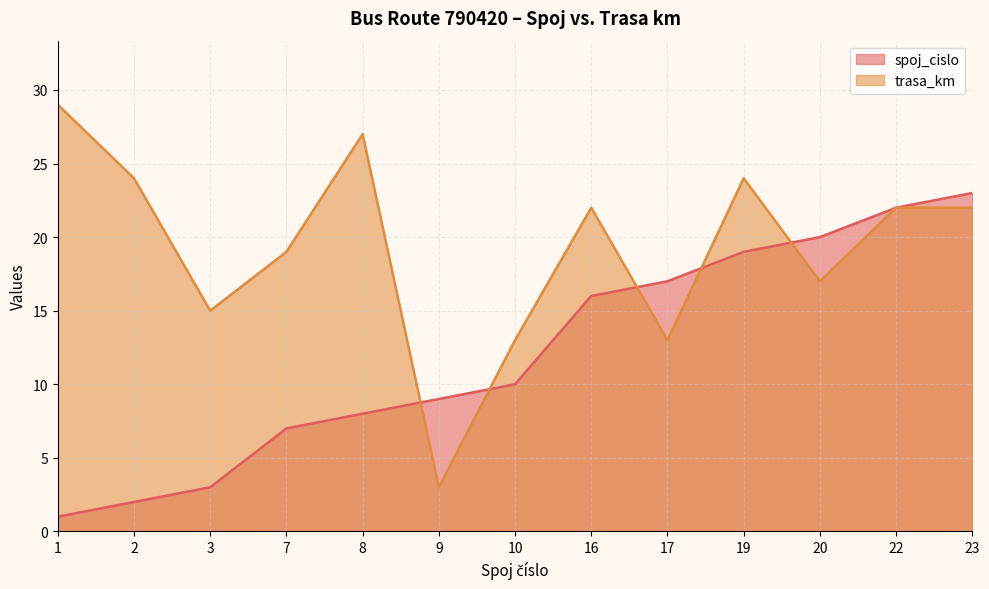

What is the difference between the spoj_cislo values at 8 and 3?

5